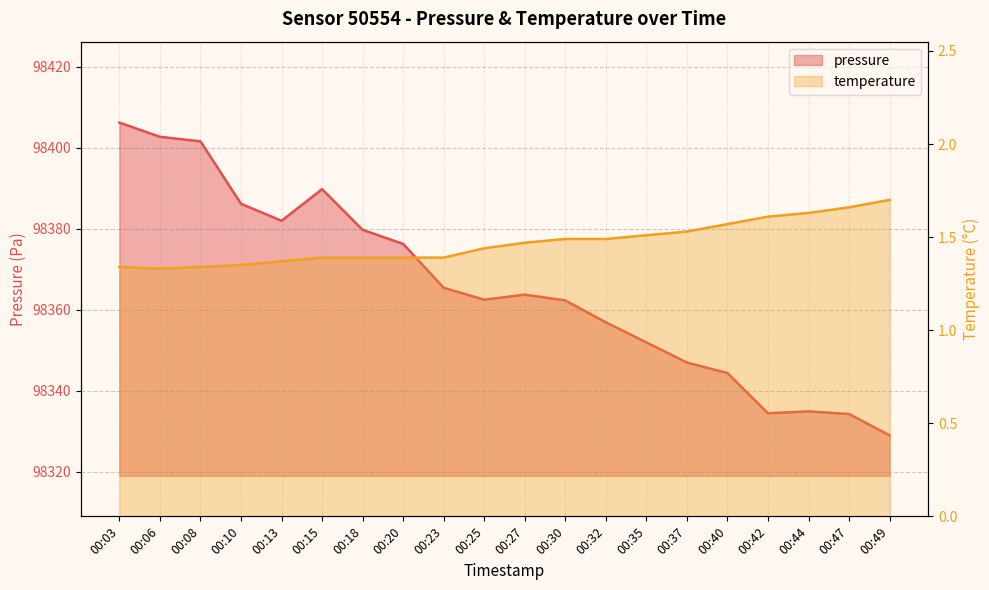

What is the difference between the maximum and minimum values in the temperature series?

0.4